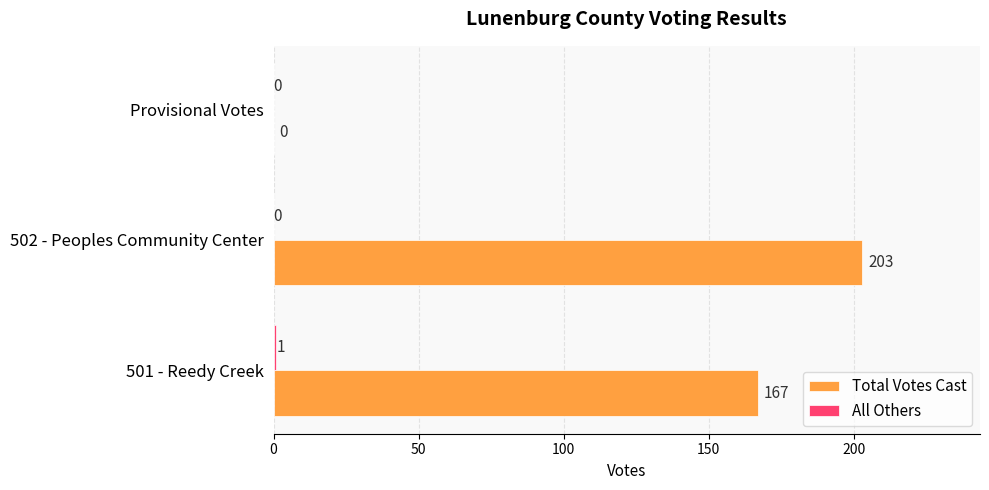

At which category does the chart reach its peak across all series?

502 - Peoples Community Center